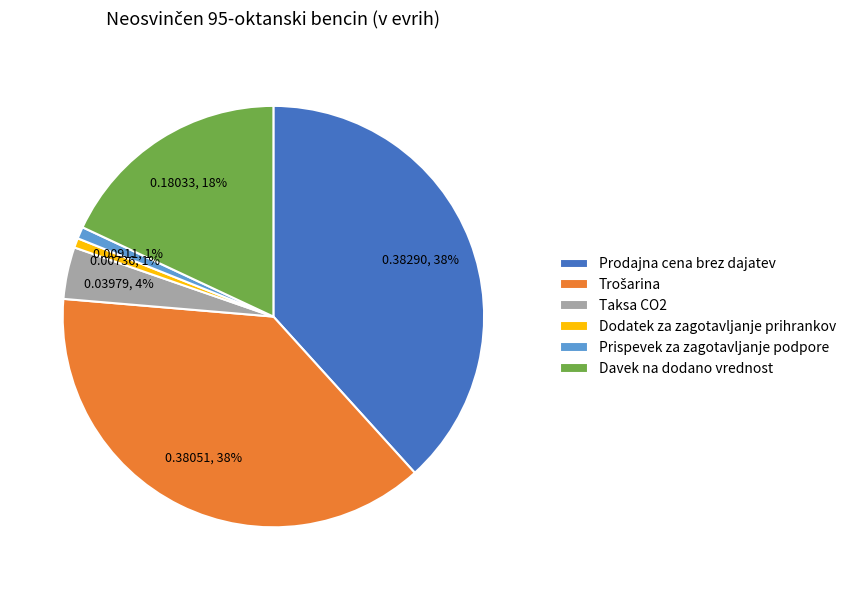

To the nearest percent, what percentage of the pie is Prodajna cena brez dajatev?

38%